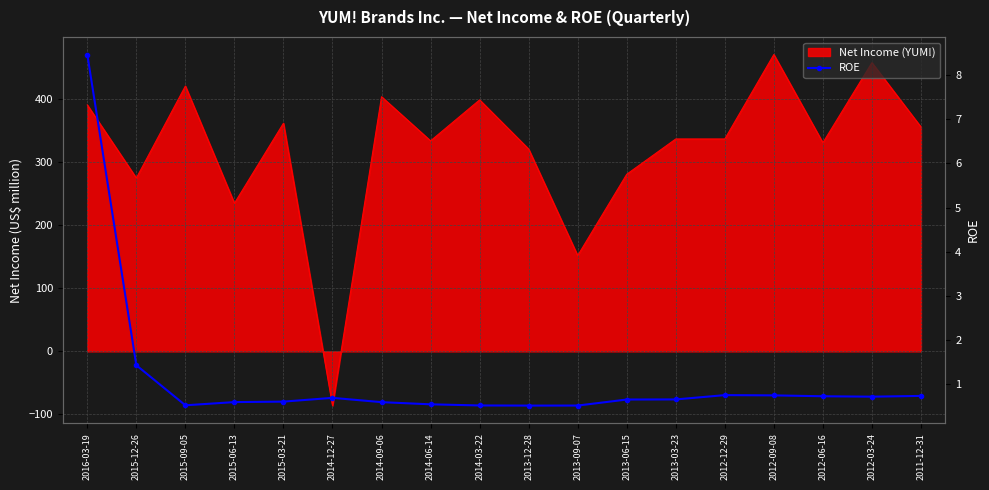

What is the difference between the maximum and minimum values?

8.0